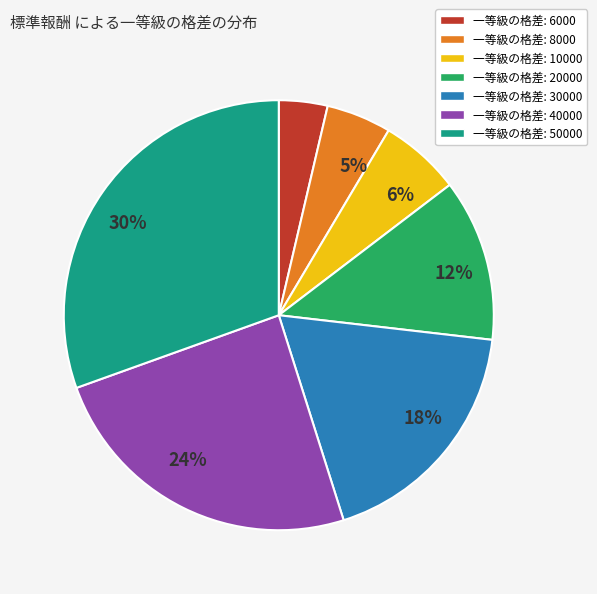

To the nearest percent, what percentage of the pie is 一等級の格差: 20000?

12%